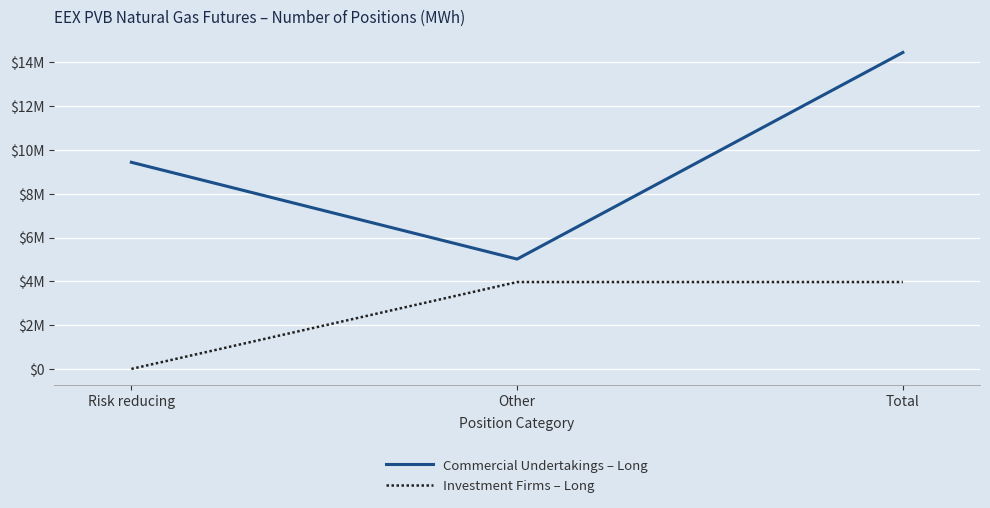

Reading left to right, list all the values displayed in this chart.

Commercial Undertakings – Long: 9439190	5017890	14457080
Investment Firms – Long: 0	3969120	3969120